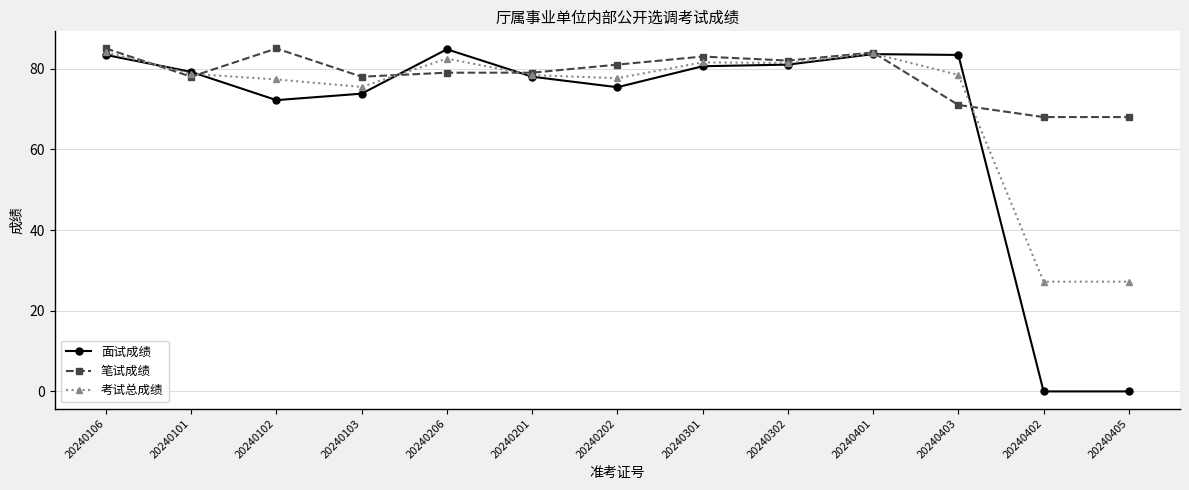

How many intersections are there between 笔试成绩 and 面试成绩?

6